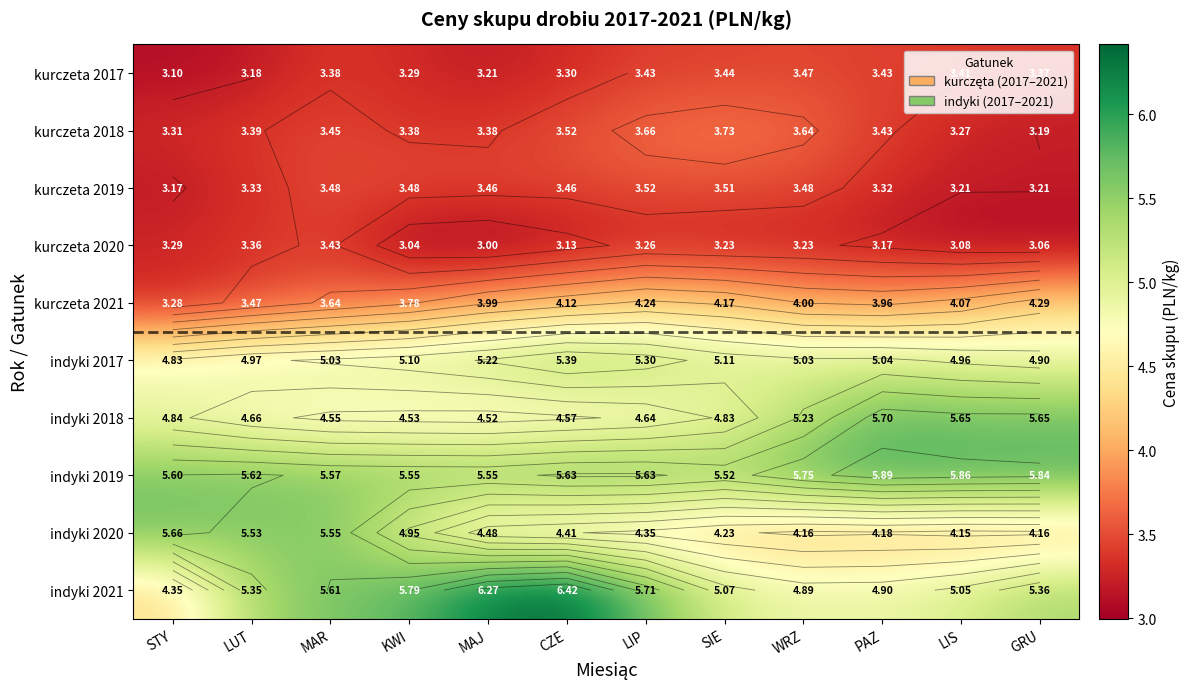

At which label does 2019 reach its minimum?

STY